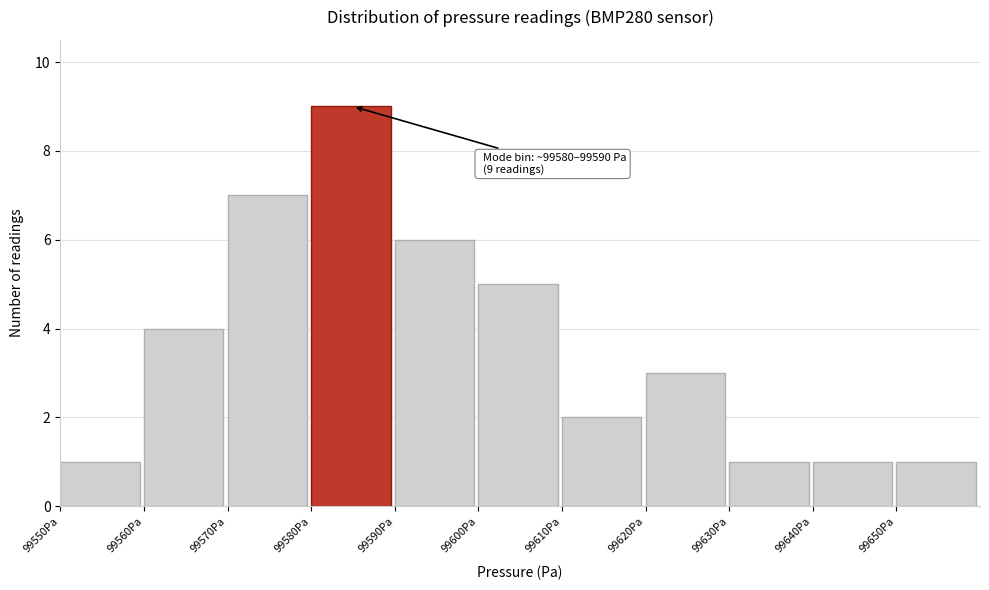

Which range on the x-axis has the tallest bar?

99580 to 99590